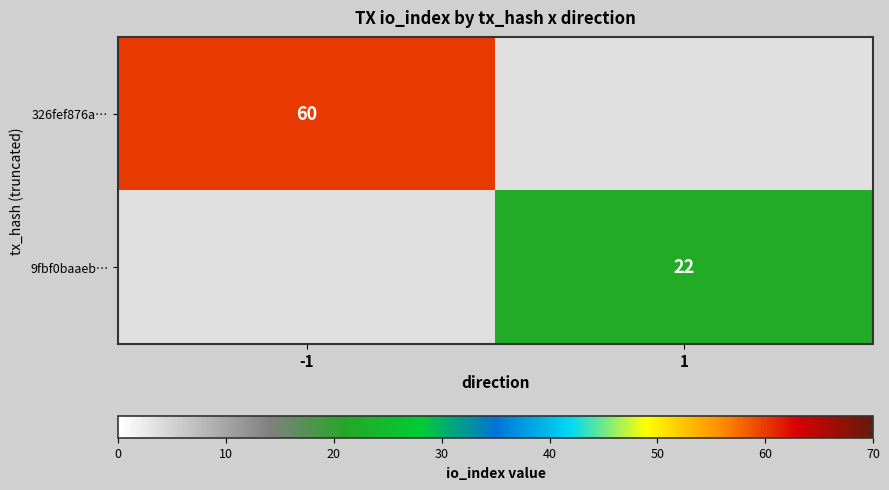

The 326fef876a… series shows 60 at -1. True or false?

True